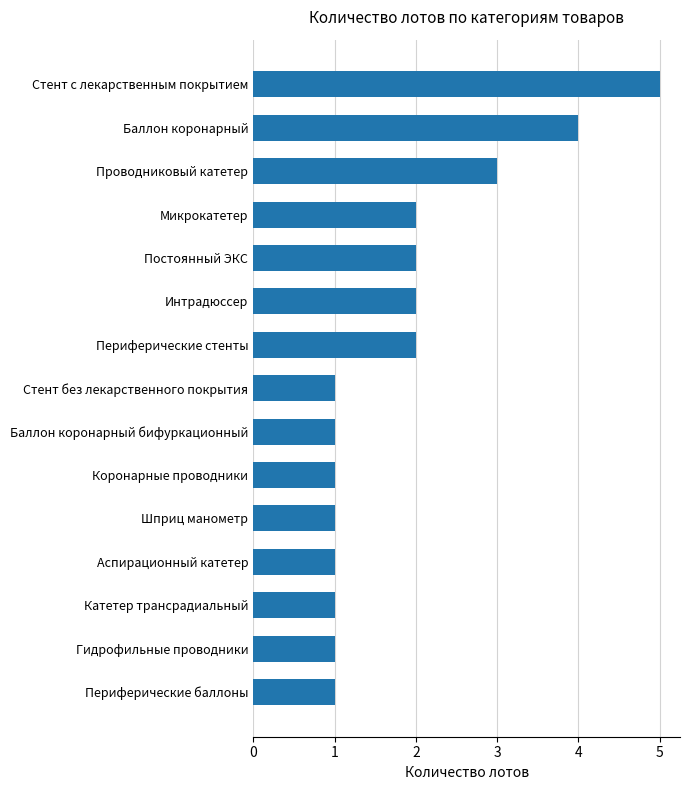

Which category has the highest value across all series?

Стент с лекарственным покрытием